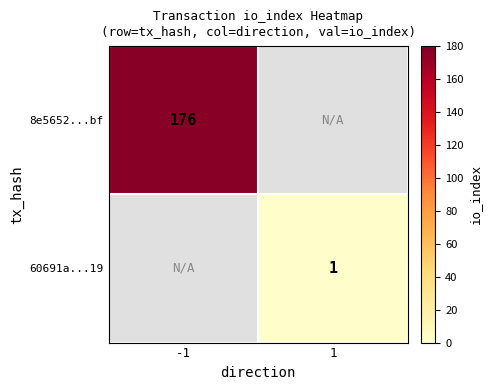

How many values in 60691a...19 are above zero?

1